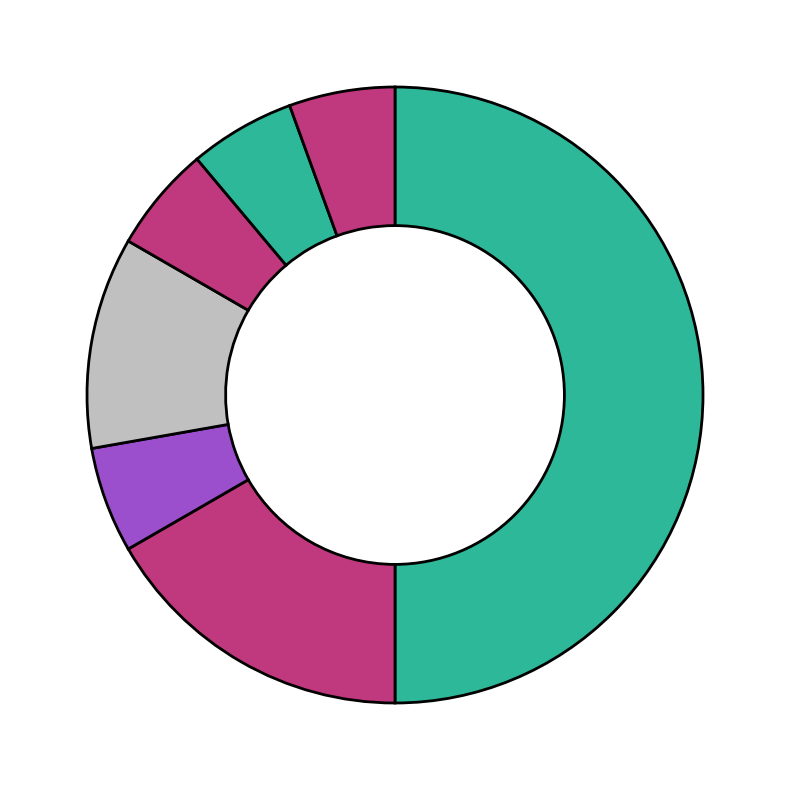

Count the number of slices in the pie.

7